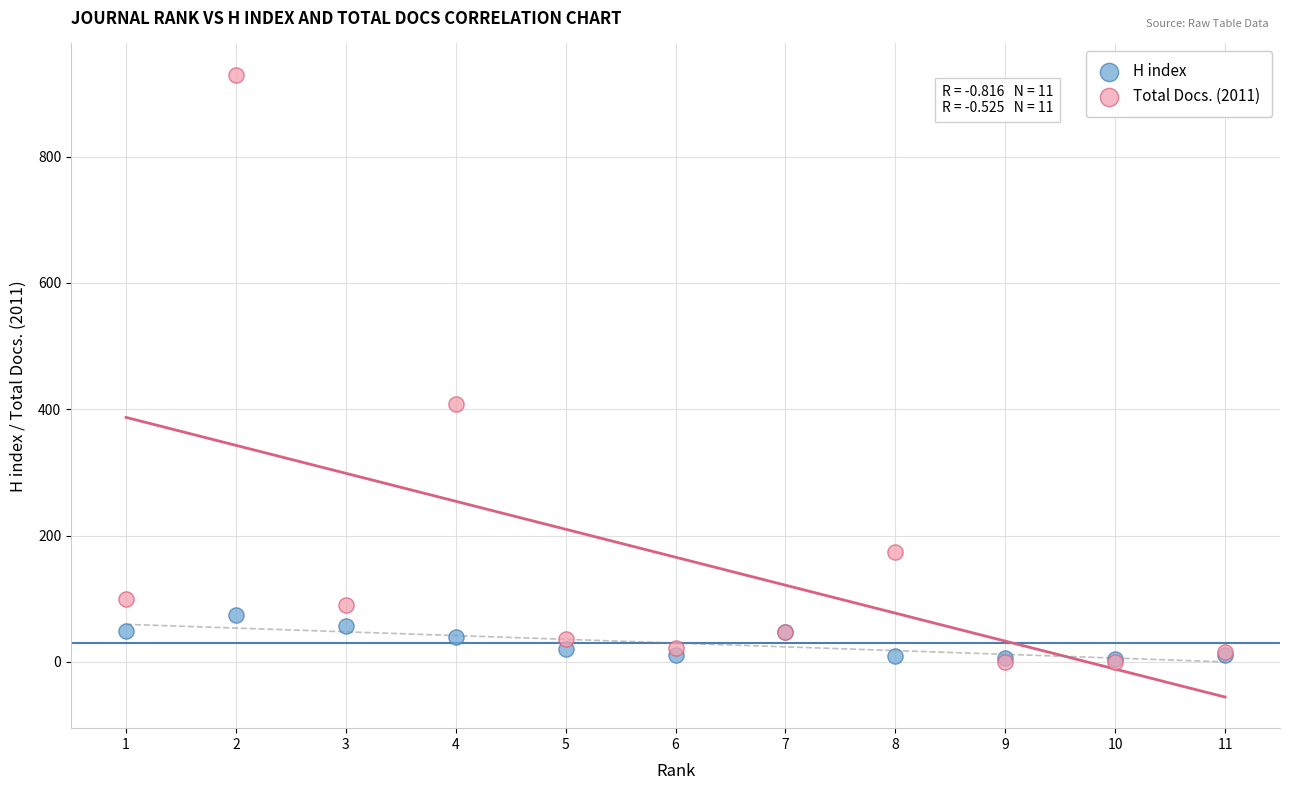

In the Total Docs. (2011) series, what Y value is closest to 465?

408